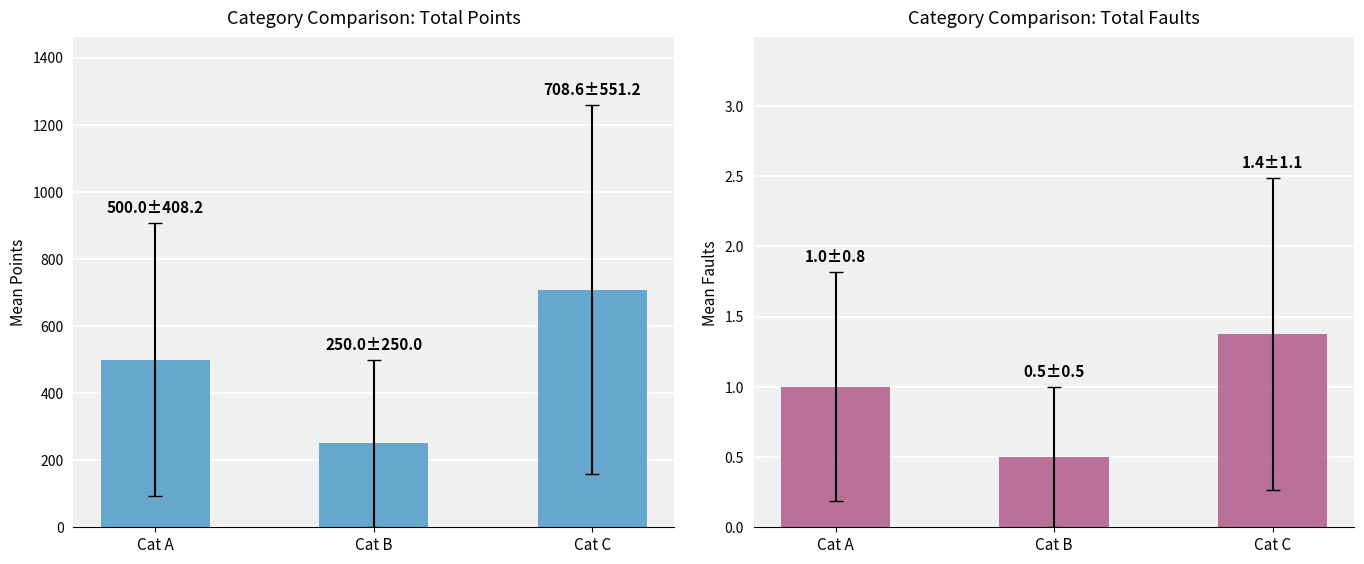

Count the number of data series in this chart.

2